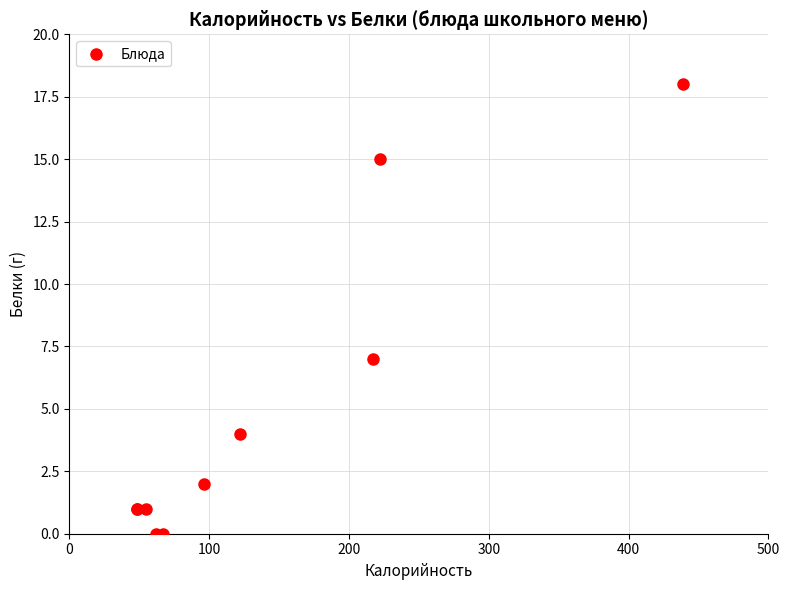

What Y value in the scatter plot is closest to 9?

7